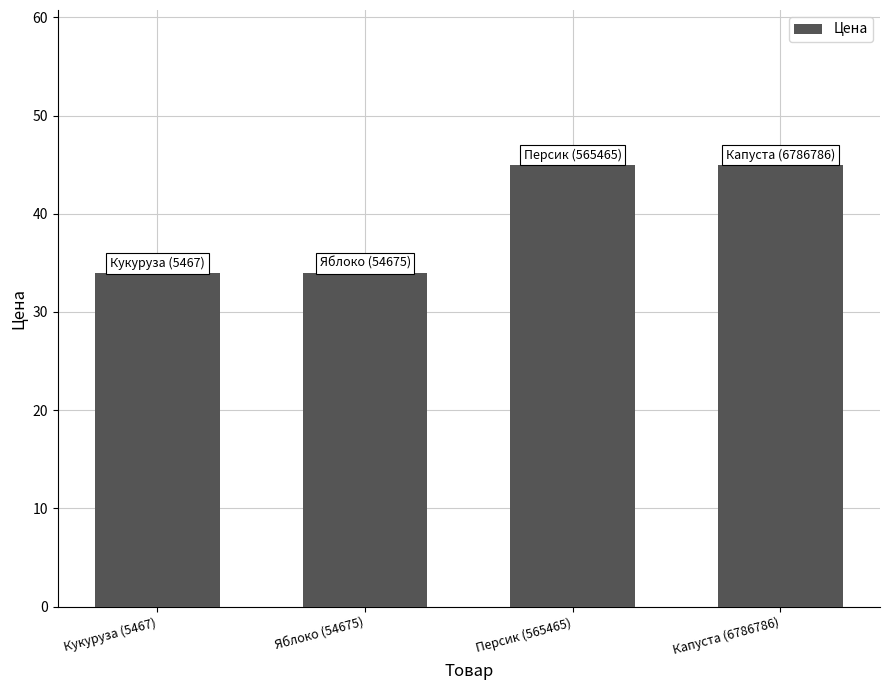

What is the sum of all values?

158